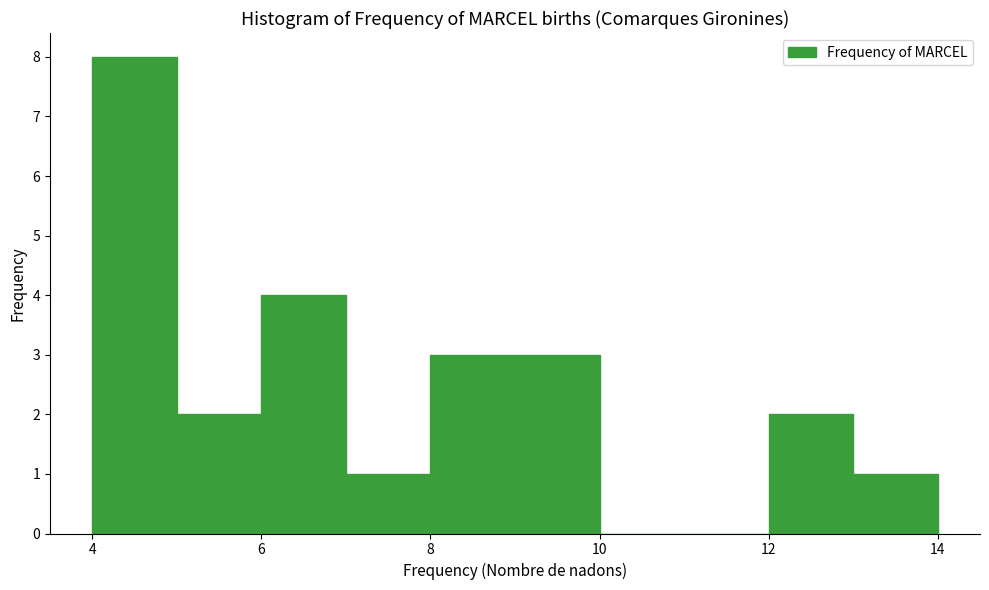

Over which range of the x-axis is the bar tallest?

4 to 5